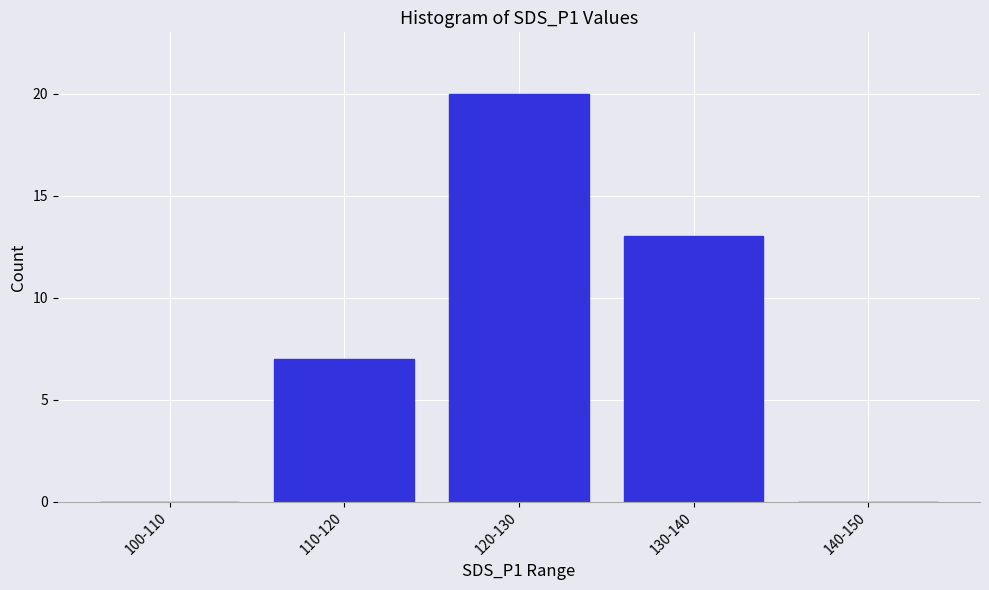

Reading left to right, extract all data points from this chart.

100-110=0	110-120=7	120-130=20	130-140=13	140-150=0